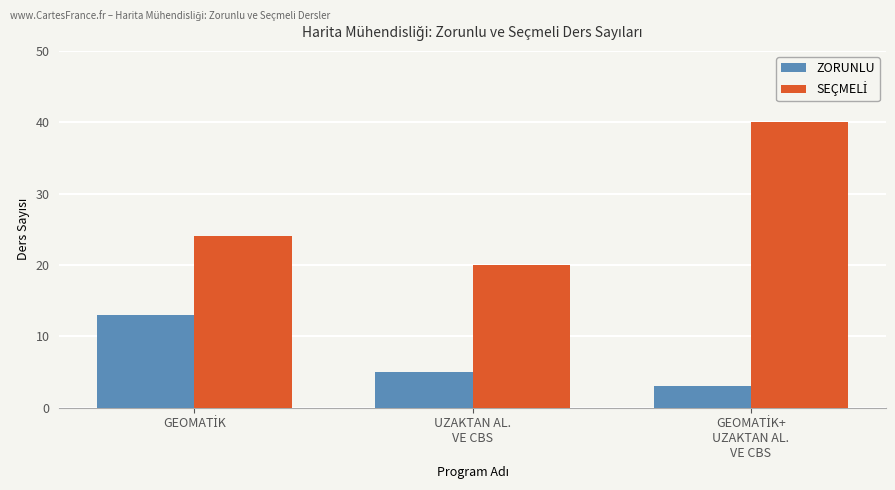

What is the smallest value displayed?

3